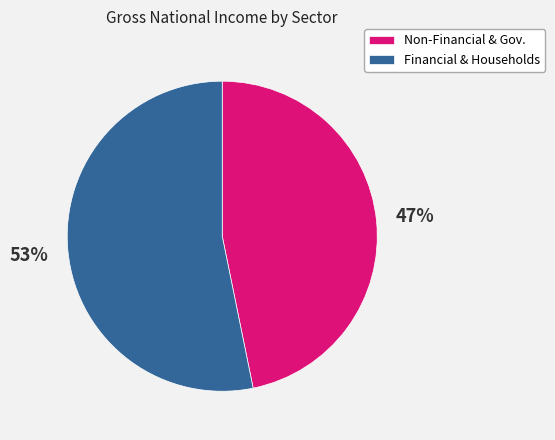

Which slice is the largest?

Financial & Households